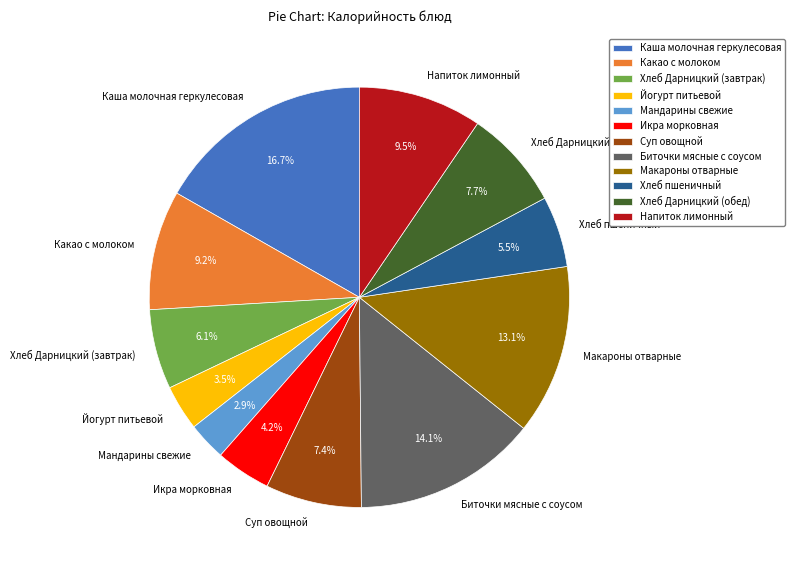

How many segments does this pie chart have?

12